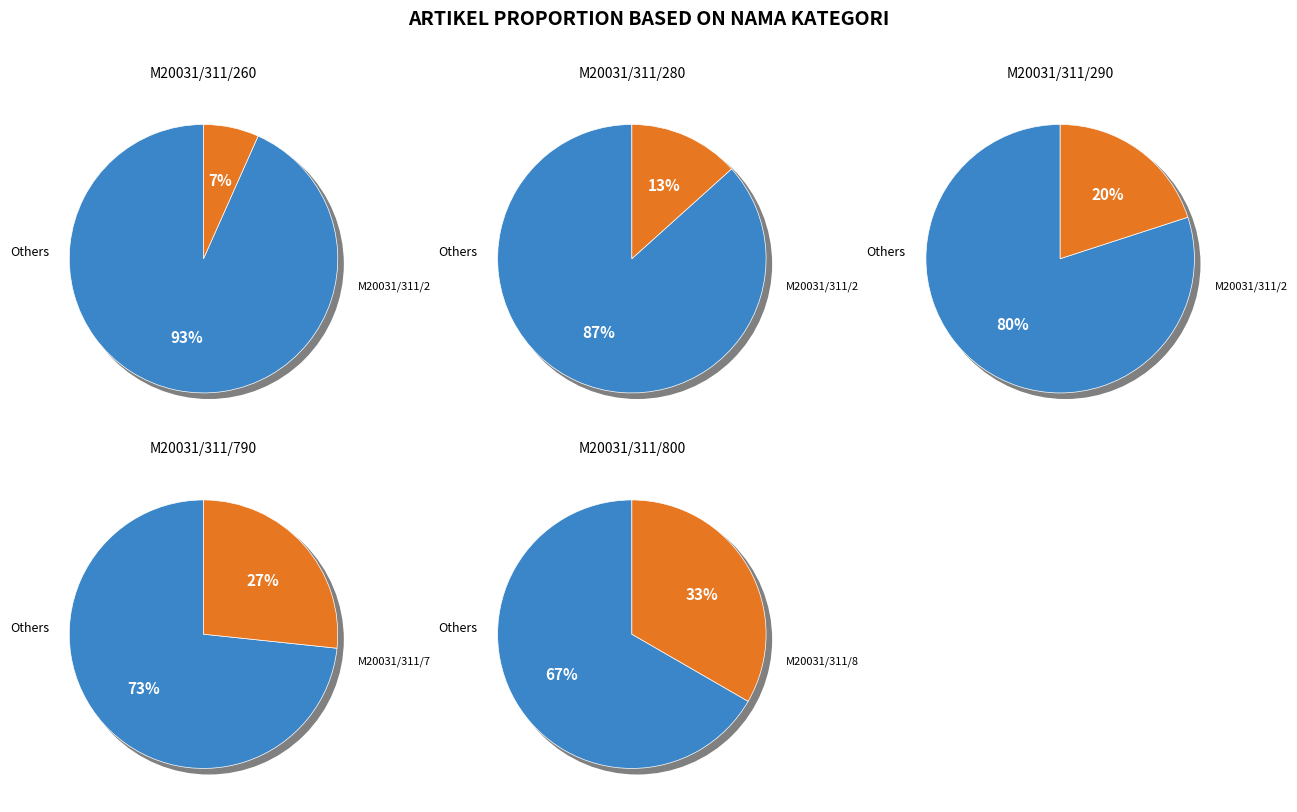

Rank the categories by value from highest to lowest.

M20031/311/800, M20031/311/790, M20031/311/290, M20031/311/280, M20031/311/260